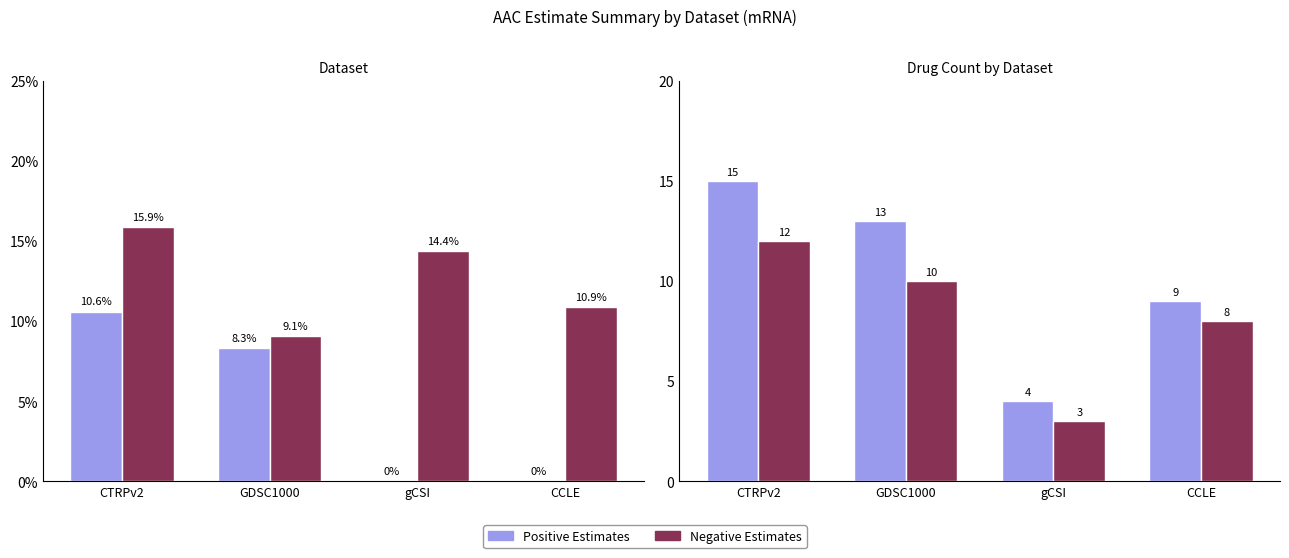

List the series in order of their overall mean, lowest first.

Negative Estimates, Positive Estimates